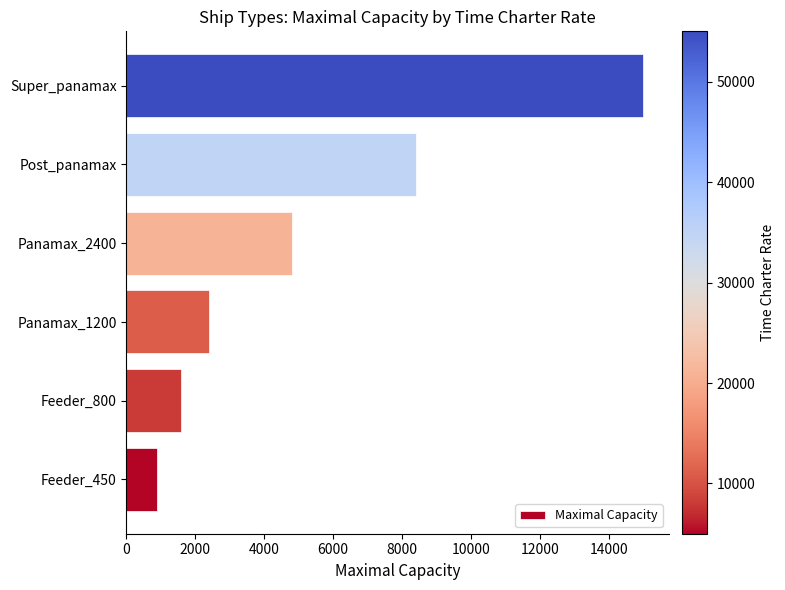

How many bars are there in total?

6